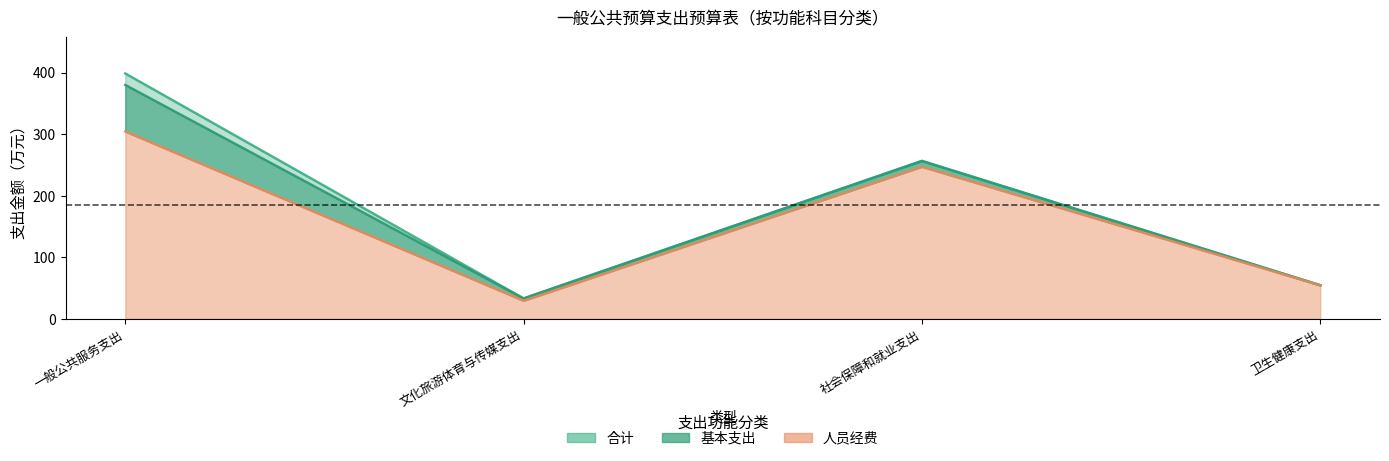

Which series has the largest total across all categories?

合计